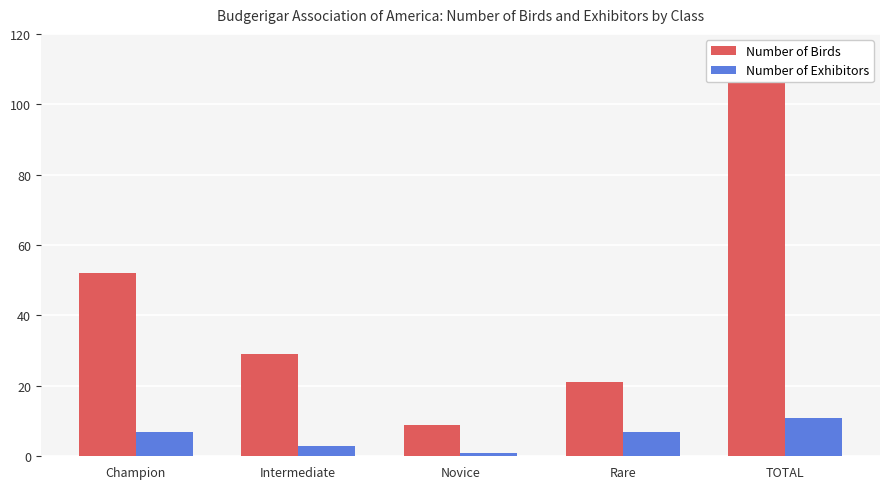

How many groups of bars are there?

5